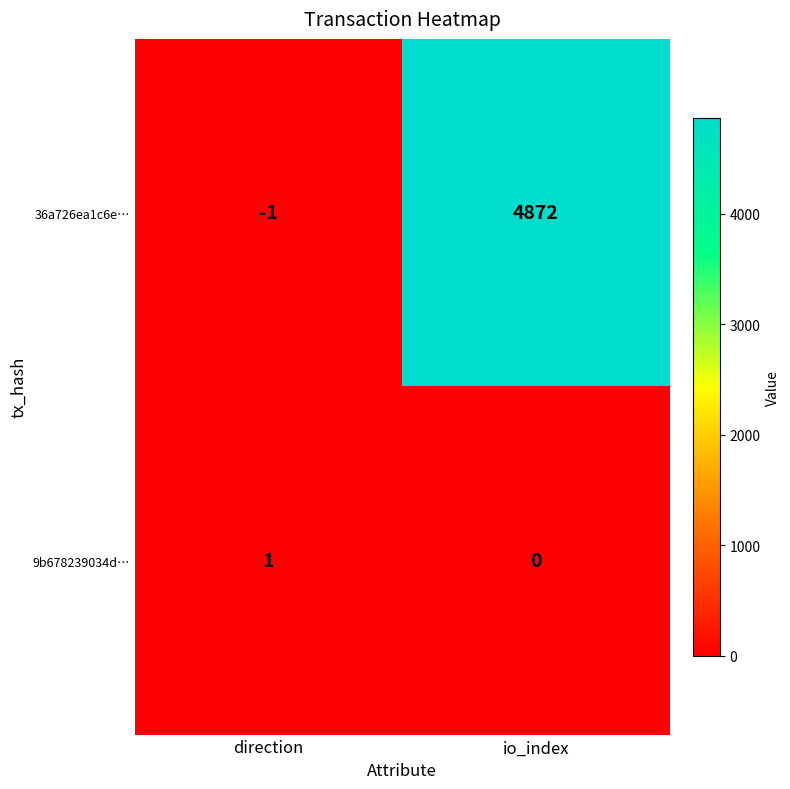

What is the sum of all 36a726ea1c6e… values?

4871